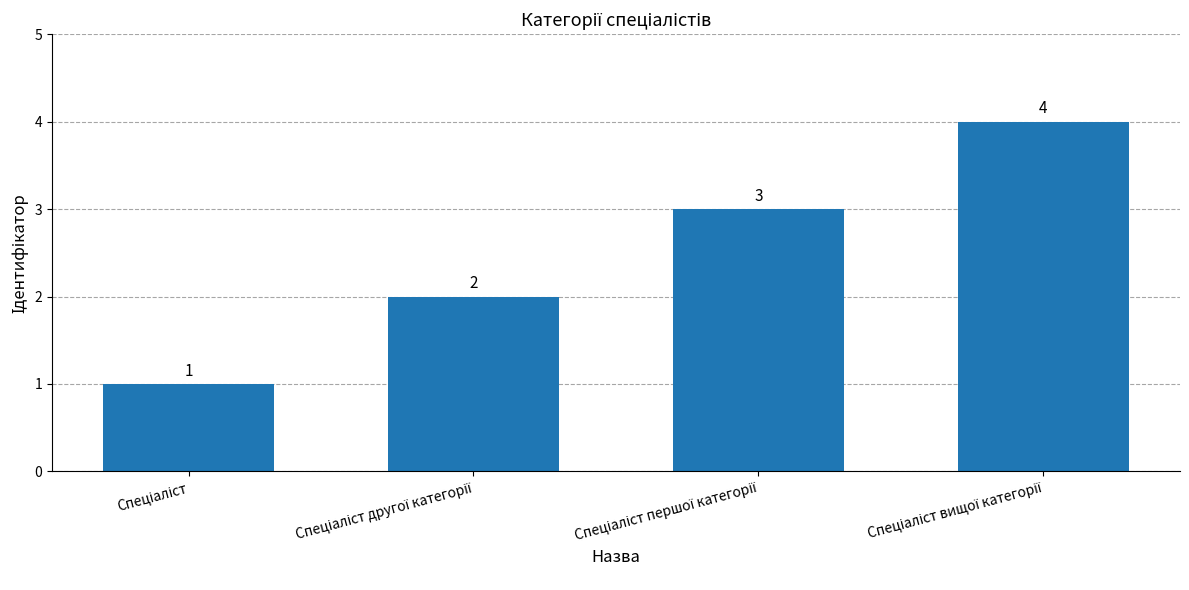

What is the value of the 3rd bar from the left?

3